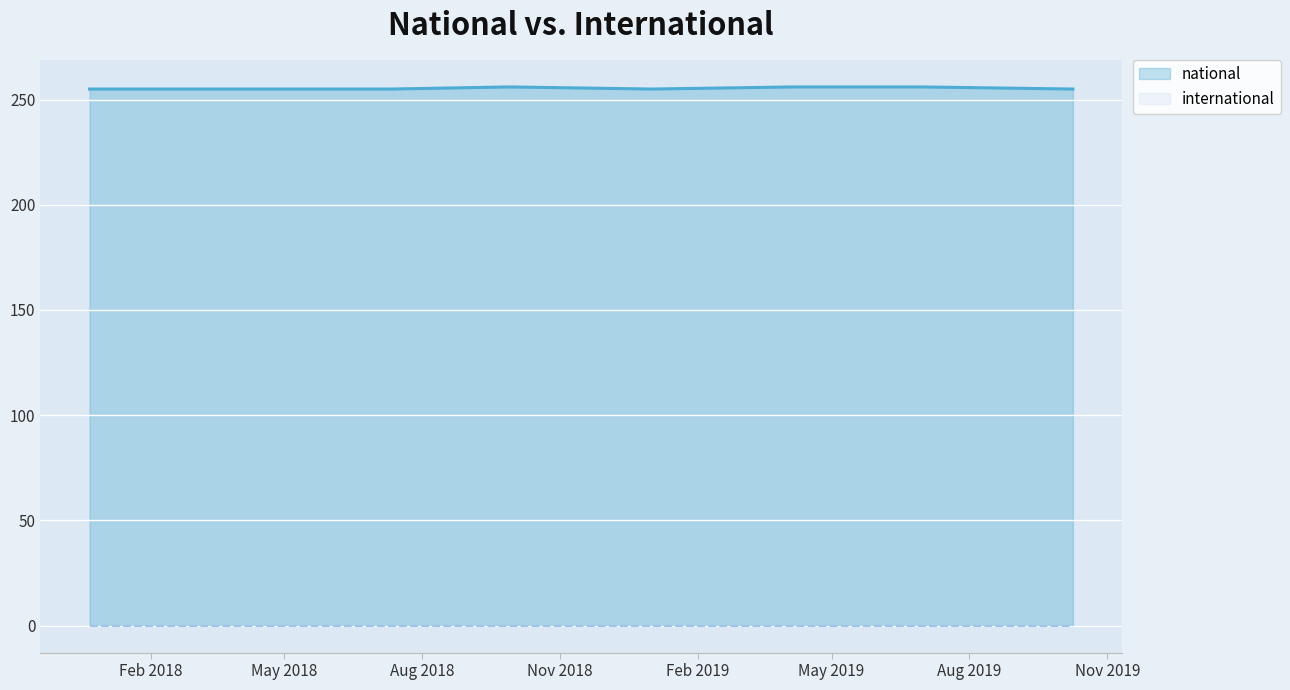

What is the greatest value displayed?

256